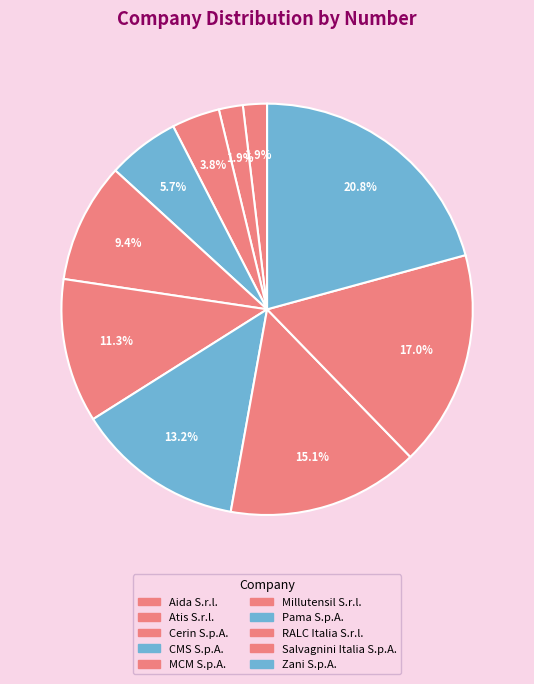

Which category has the biggest portion of the pie?

Zani S.p.A.